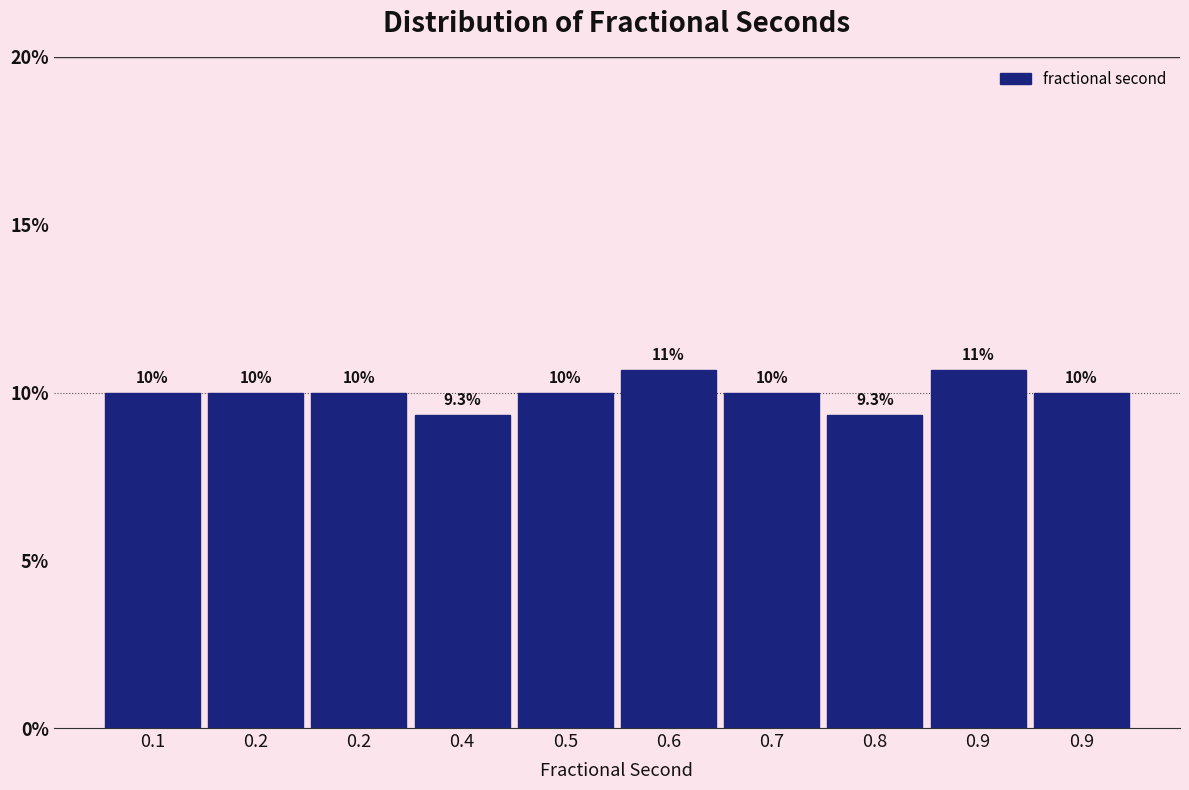

Does the chart contain any negative values?

No